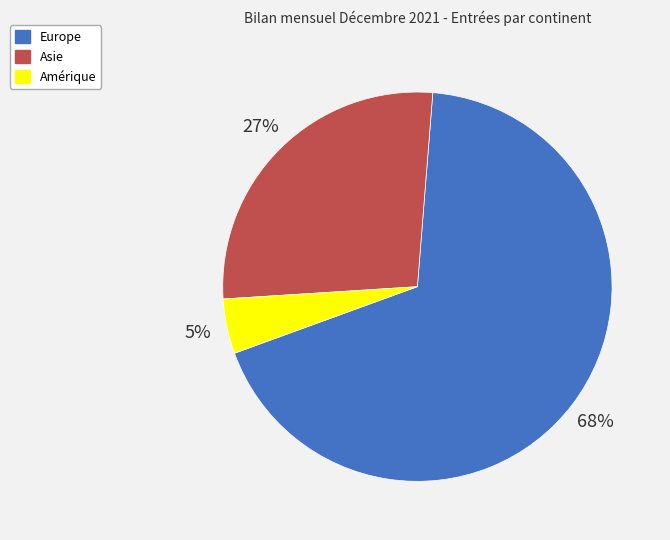

Combined, do Europe and Asie account for over 50%?

Yes